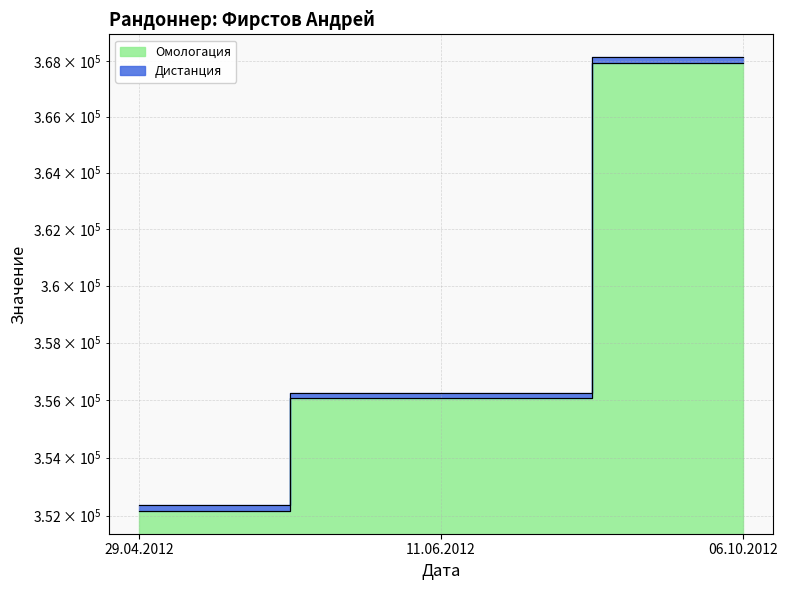

What is the ratio of the value at 06.10.2012 to the value at 11.06.2012?

1.0